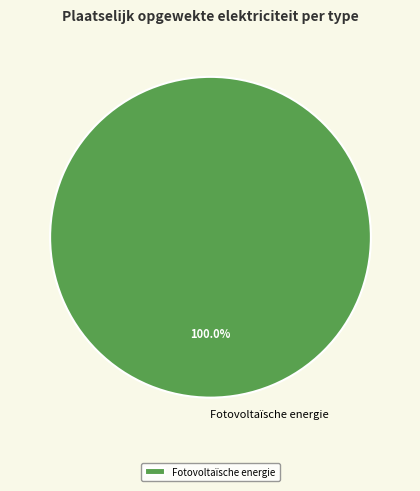

Rank the categories by value from highest to lowest.

Fotovoltaïsche energie